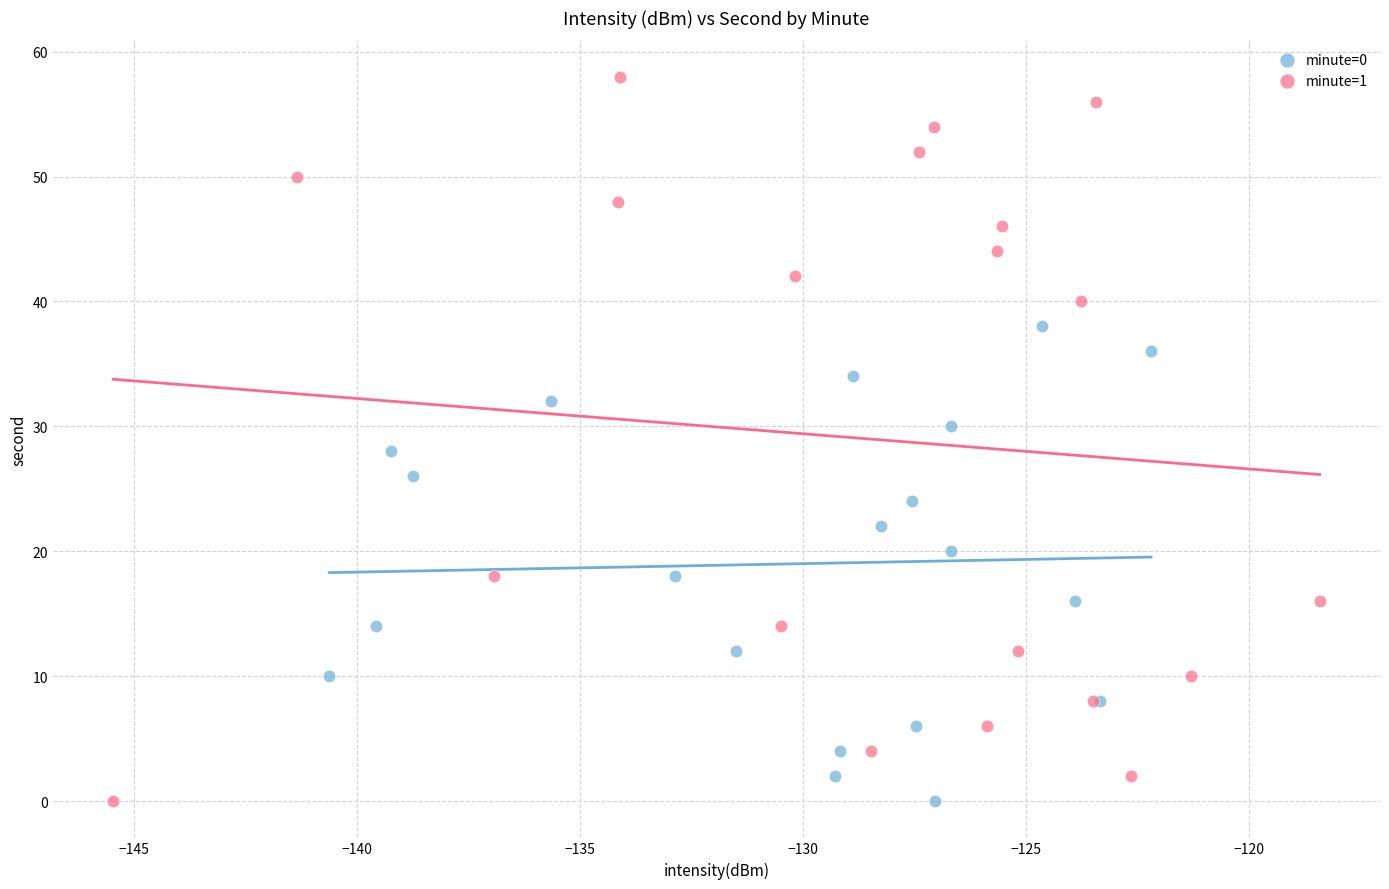

Which series has the largest Y range (max minus min)?

minute=1